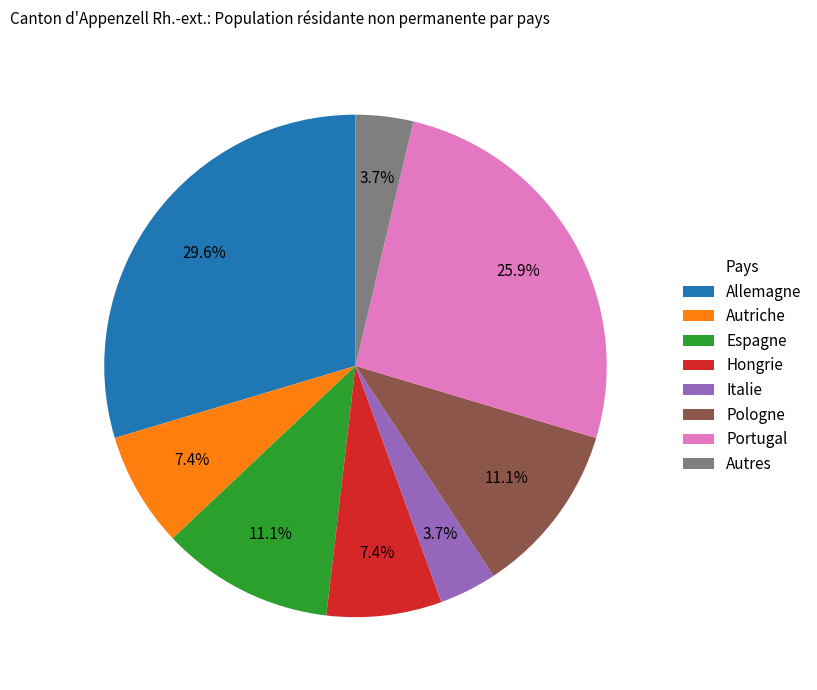

Which category has the biggest portion of the pie?

Allemagne